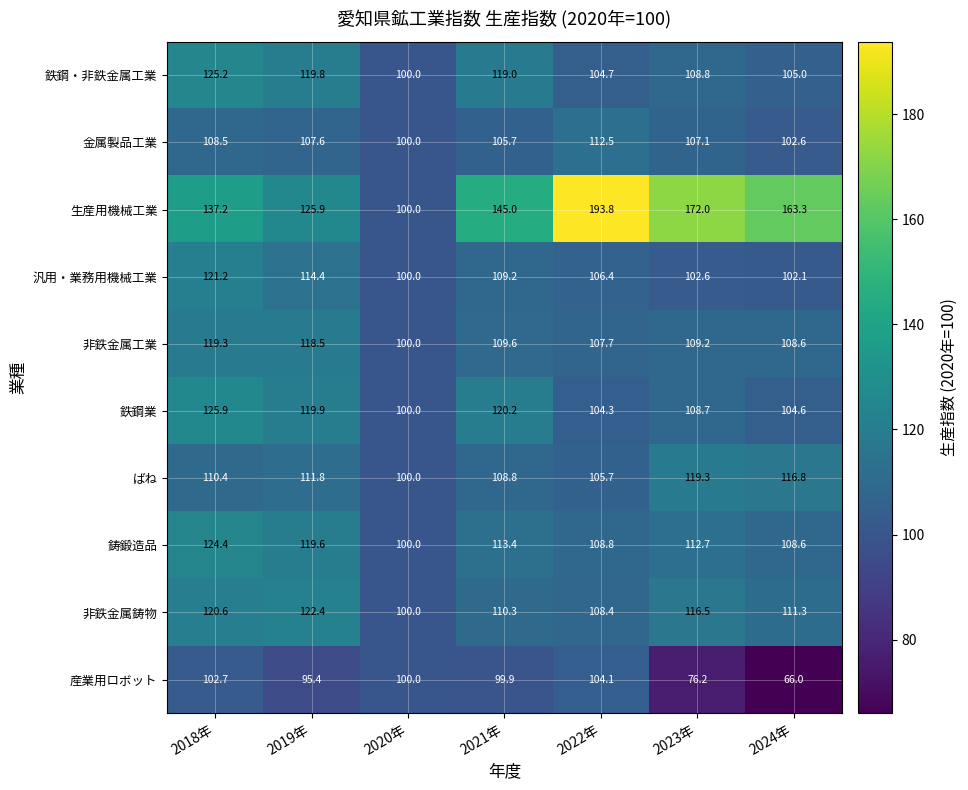

What is the average value of the 非鉄金属鋳物 series?

112.8